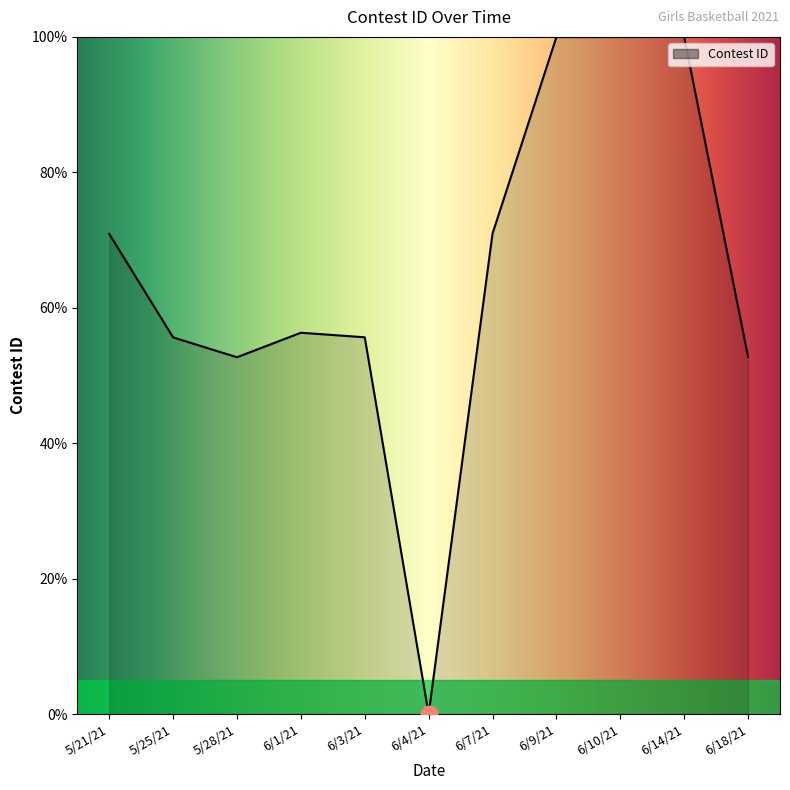

Approximately how many times larger is the value at 5/28/21 compared to 6/9/21?

0.5